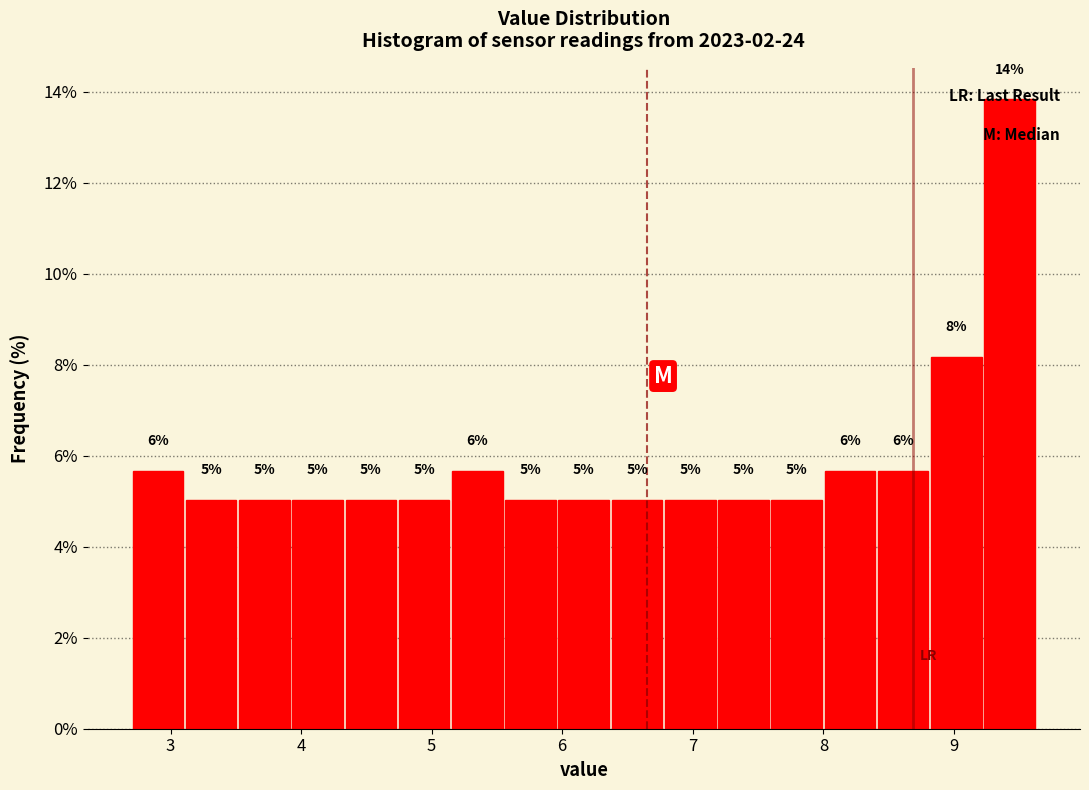

Over which range of the x-axis is the bar tallest?

9.2 to 9.6